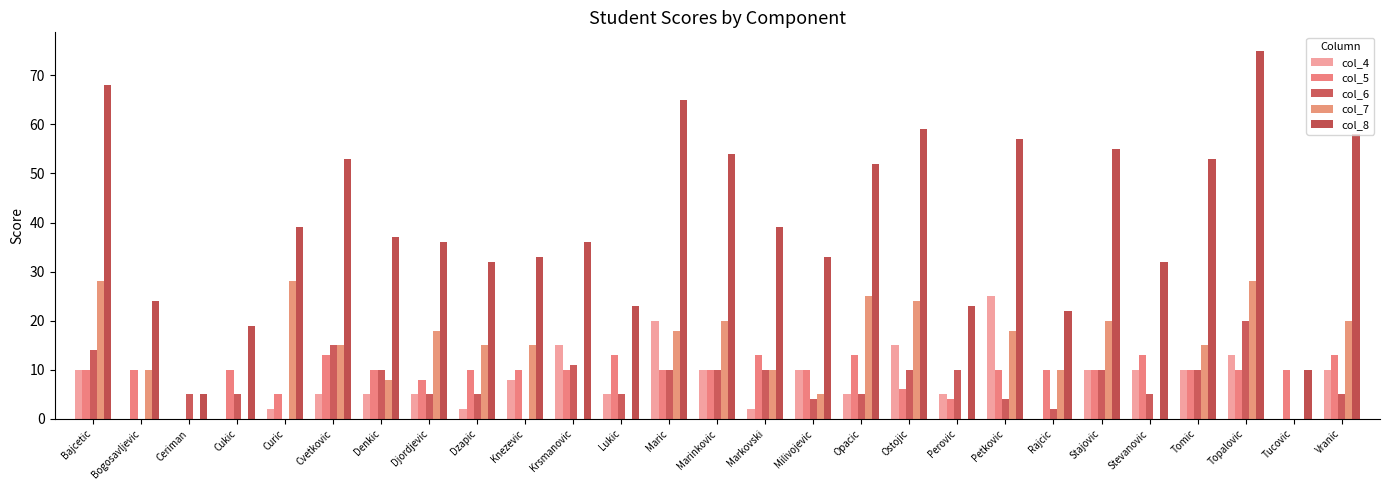

Is it true that col_5 equals 10 at Maric?

True